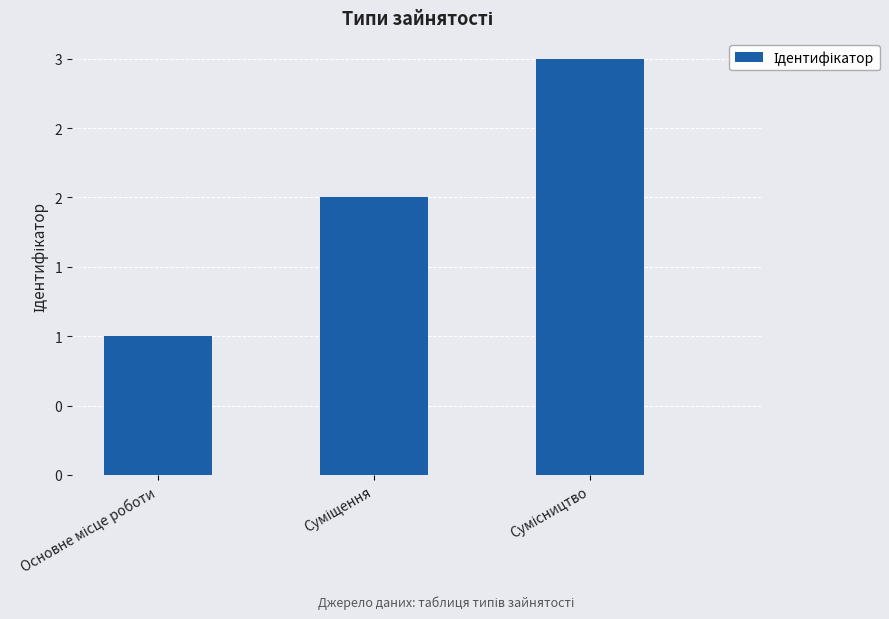

Are the bars horizontal?

No